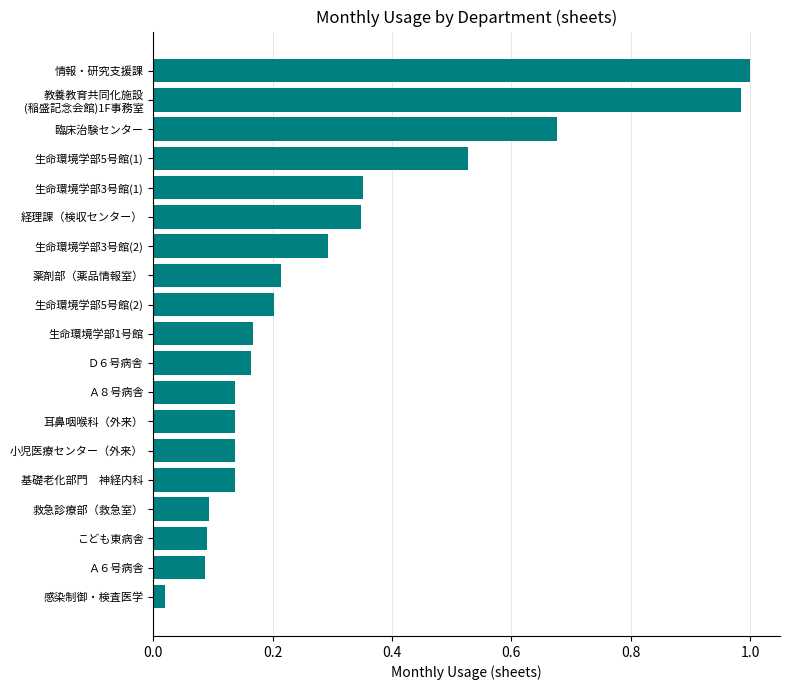

The chart shows a value of 0.1 at こども東病舎. True or false?

True